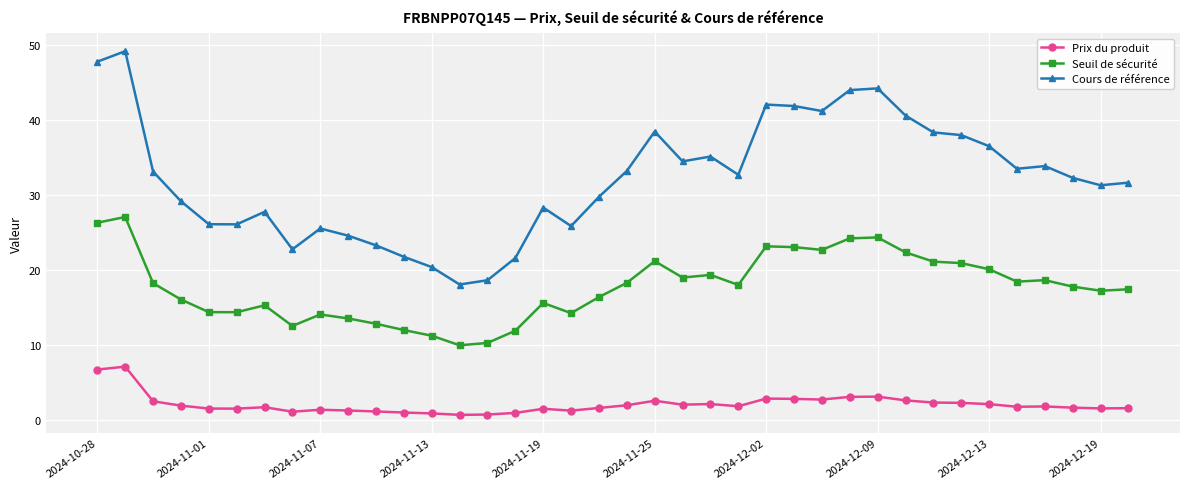

What is the difference between the maximum and minimum values in the Seuil de sécurité series?

17.1